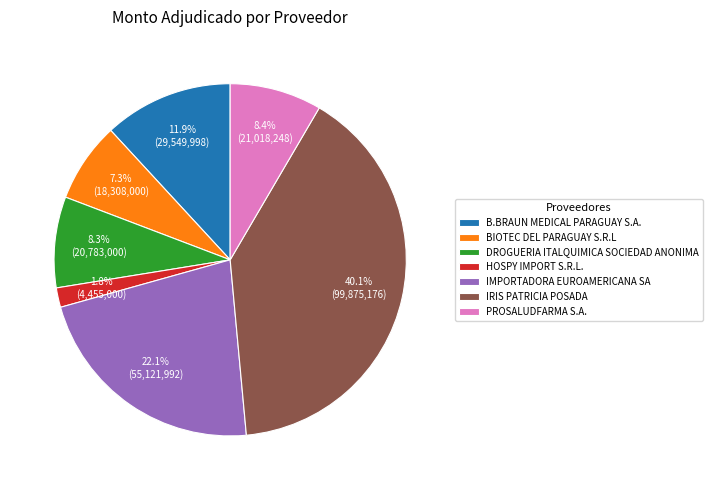

How much of the chart is everything except PROSALUDFARMA S.A.?

91.6%